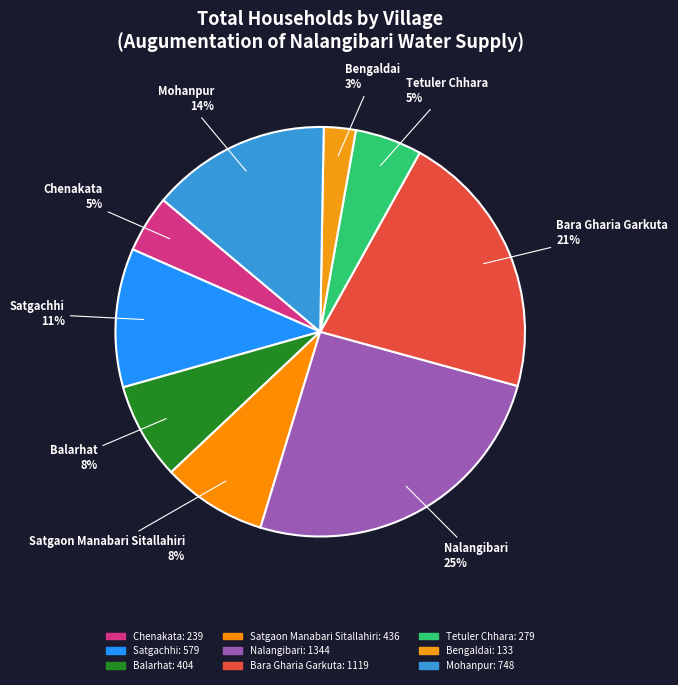

To the nearest percent, what is the combined percentage of Bengaldai and Mohanpur?

17%